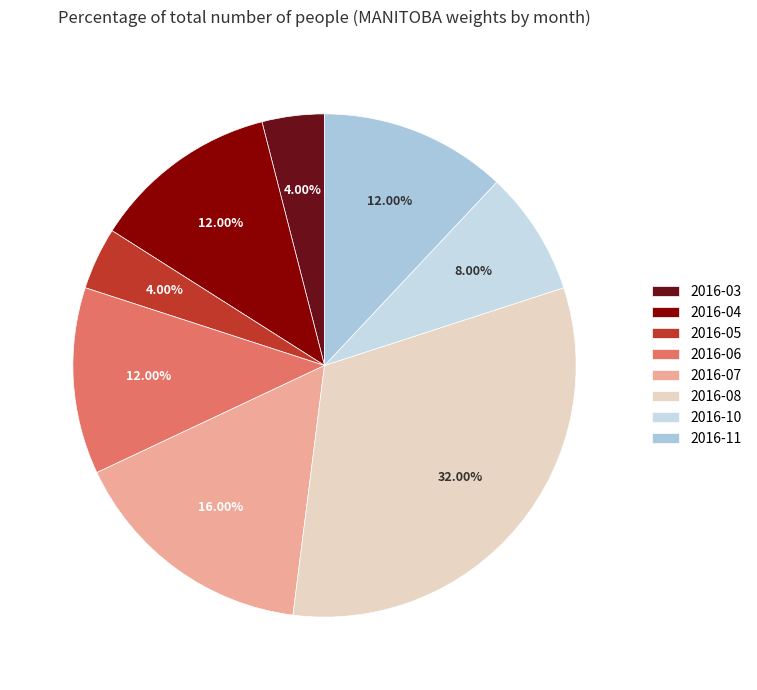

The 2016-05 slice represents 4% of the pie. True or false?

True